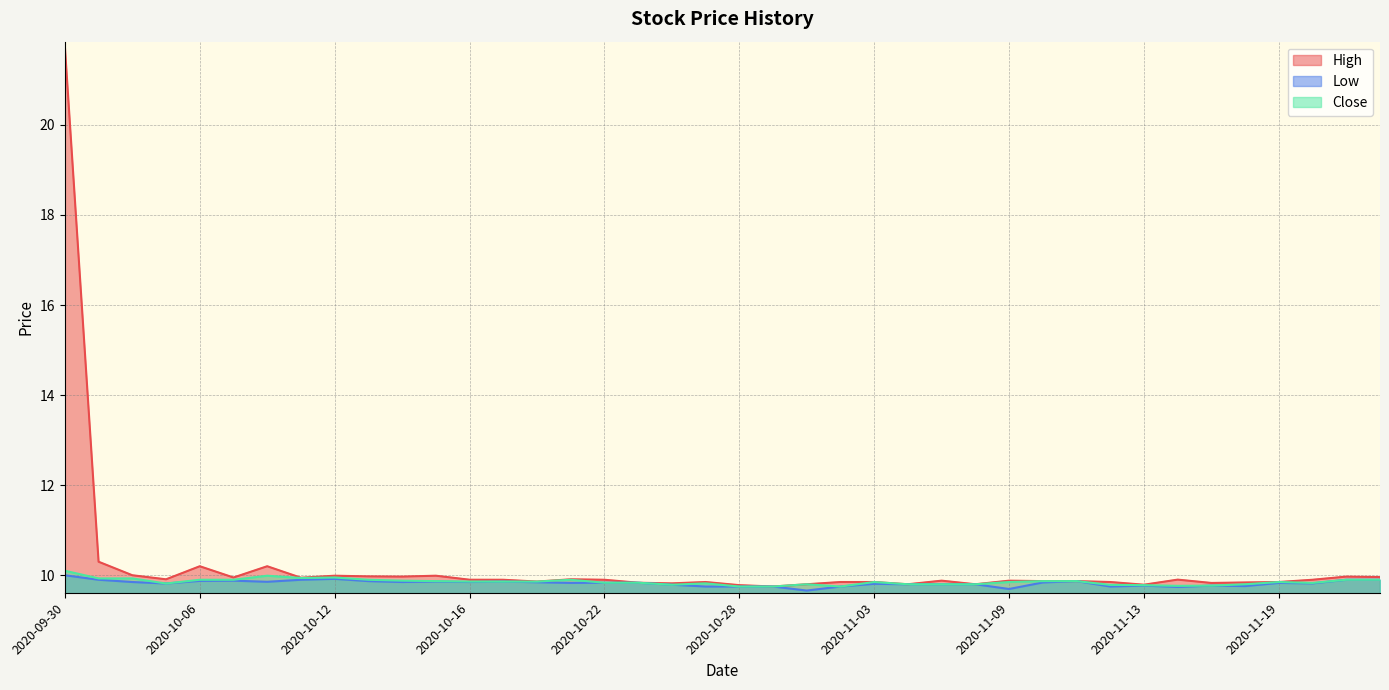

Which category has the lowest value in the Close series?

2020-10-28